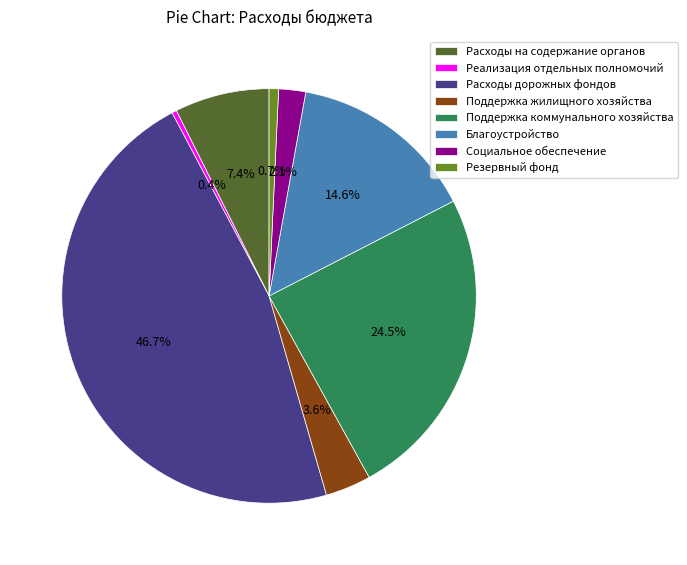

How many segments does this pie chart have?

8